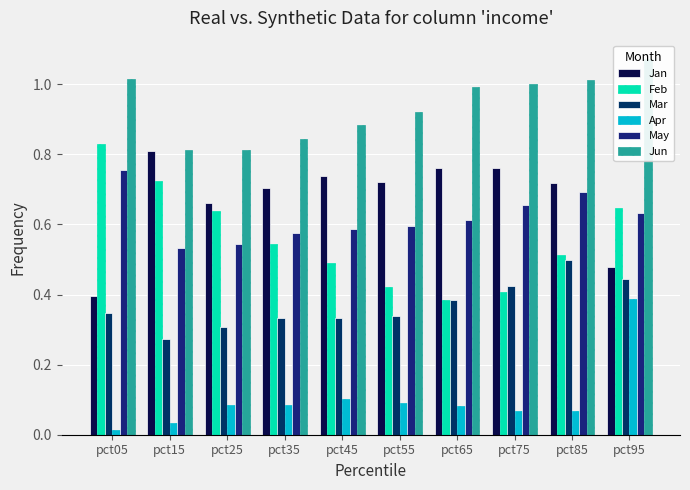

What are all the series names shown in the legend?

Jan, Feb, Mar, Apr, May, Jun